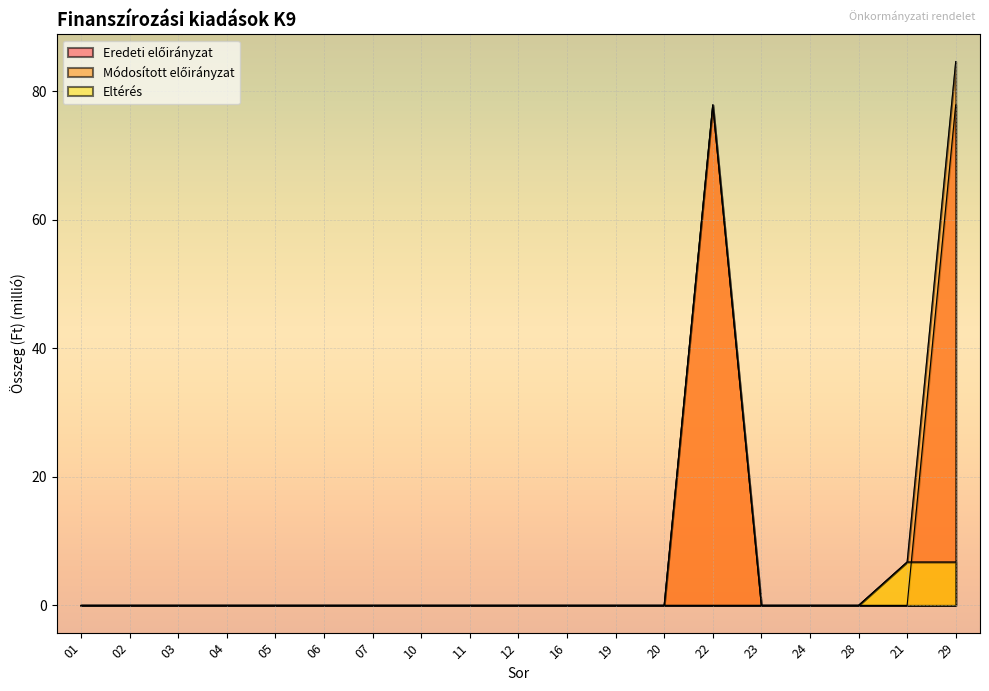

Reading right to left, extract all data points from this chart.

Eredeti előirányzat: 29=77.9	21=0.0	28=0.0	24=0.0	23=0.0	22=77.9	20=0.0	19=0.0	16=0.0	12=0.0	11=0.0	10=0.0	07=0.0	06=0.0	05=0.0	04=0.0	03=0.0	02=0.0	01=0.0
Módosított előirányzat: 29=84.6	21=6.8	28=0.0	24=0.0	23=0.0	22=77.9	20=0.0	19=0.0	16=0.0	12=0.0	11=0.0	10=0.0	07=0.0	06=0.0	05=0.0	04=0.0	03=0.0	02=0.0	01=0.0
Eltérés: 29=6.8	21=6.8	28=0.0	24=0.0	23=0.0	22=0.0	20=0.0	19=0.0	16=0.0	12=0.0	11=0.0	10=0.0	07=0.0	06=0.0	05=0.0	04=0.0	03=0.0	02=0.0	01=0.0